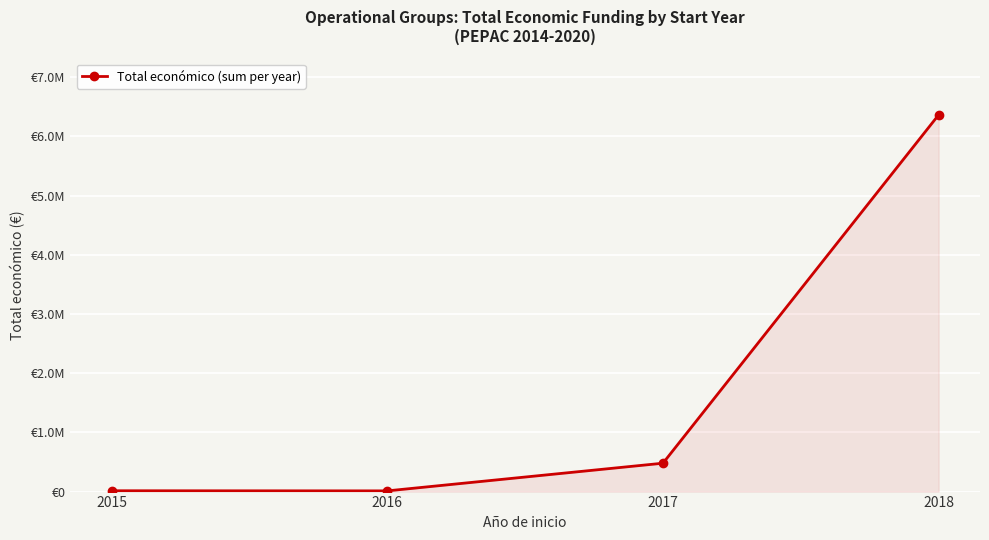

Reading left to right, extract all data points from this chart.

14000	12000	479545	6365397